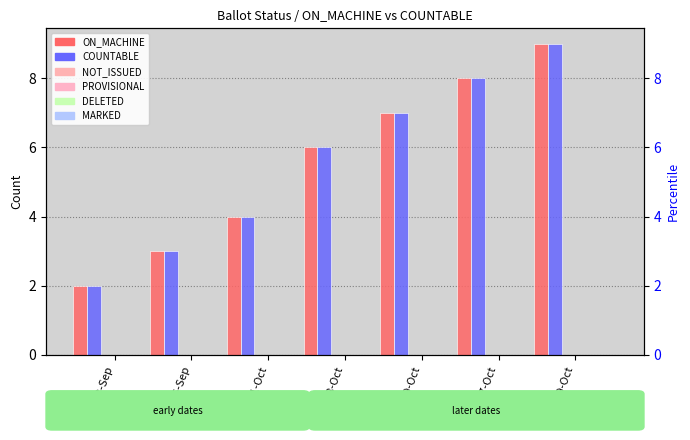

The value of COUNTABLE at 11-Oct is 4. True or false?

True